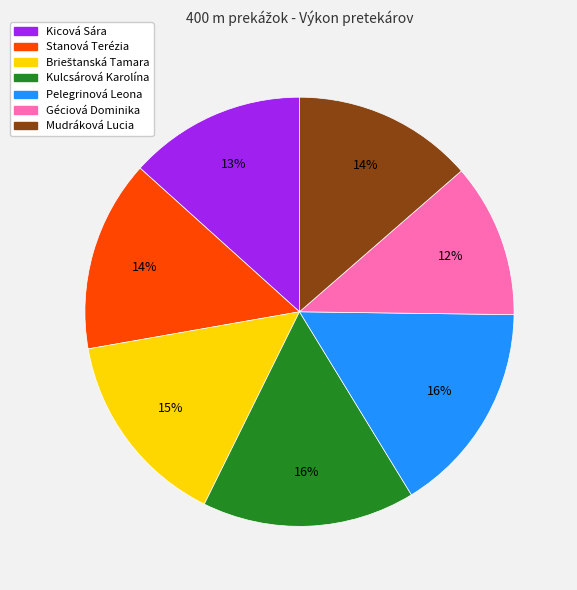

Which category has the smallest portion of the pie?

Géciová Dominika